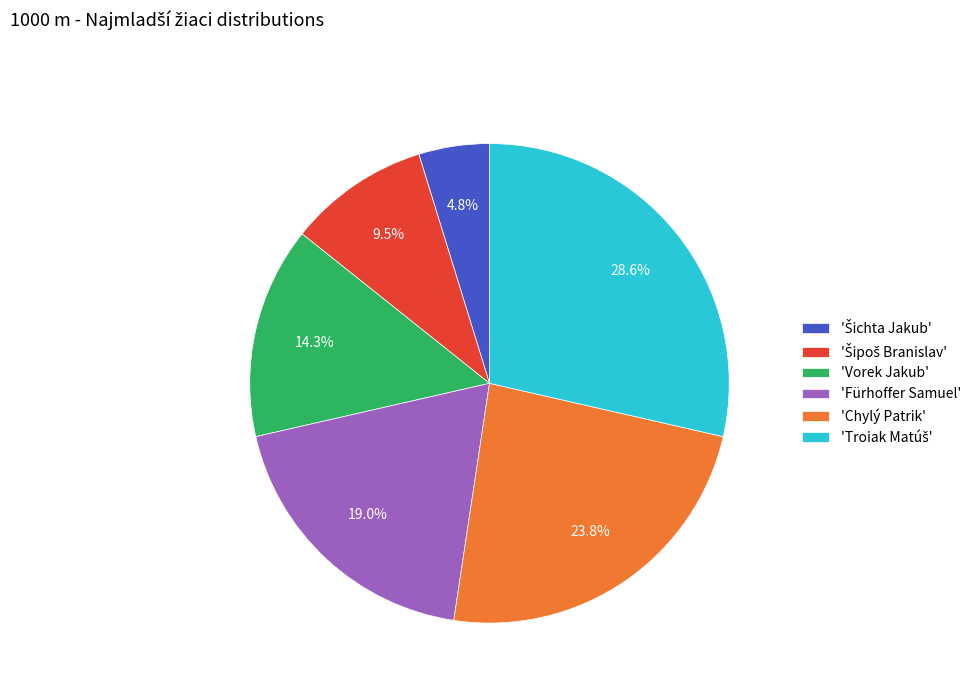

How much of the chart is everything except 'Vorek Jakub'?

85.7%